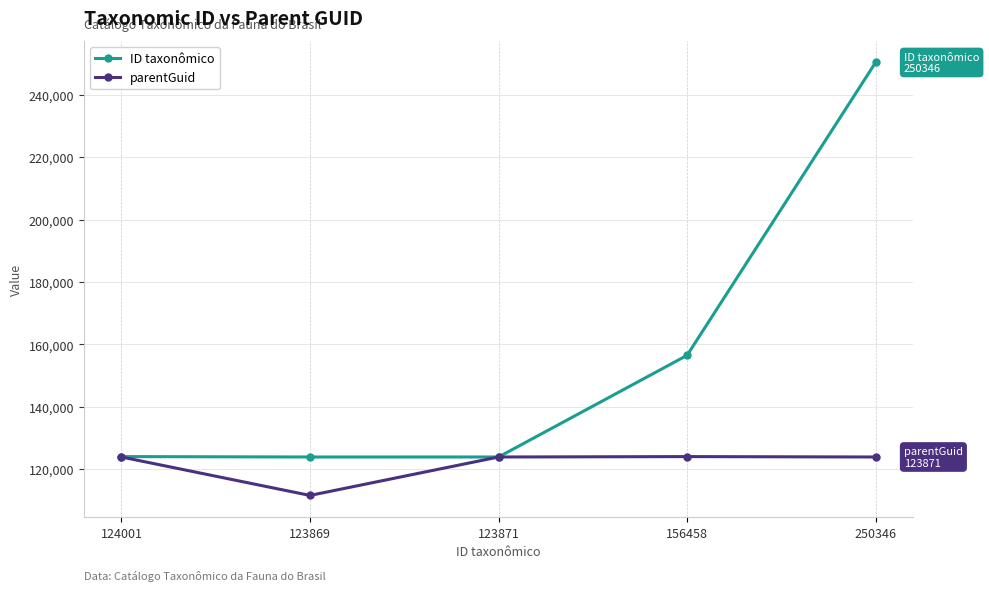

Which series has the largest range (max minus min)?

ID taxonômico